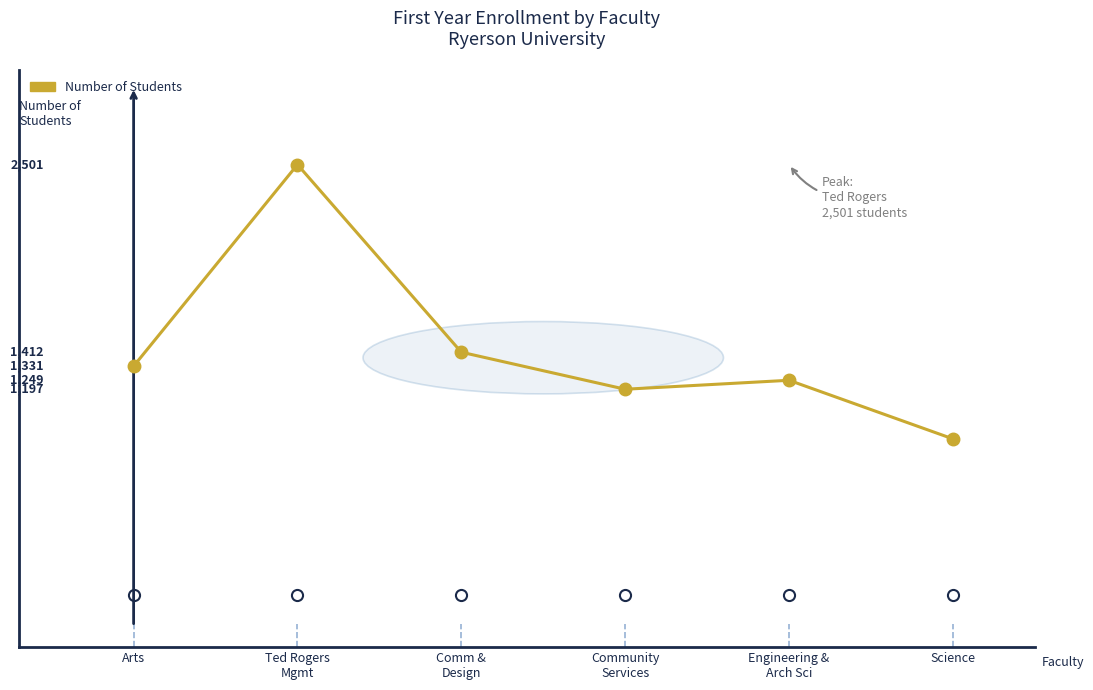

Does the chart have visible grid lines?

No